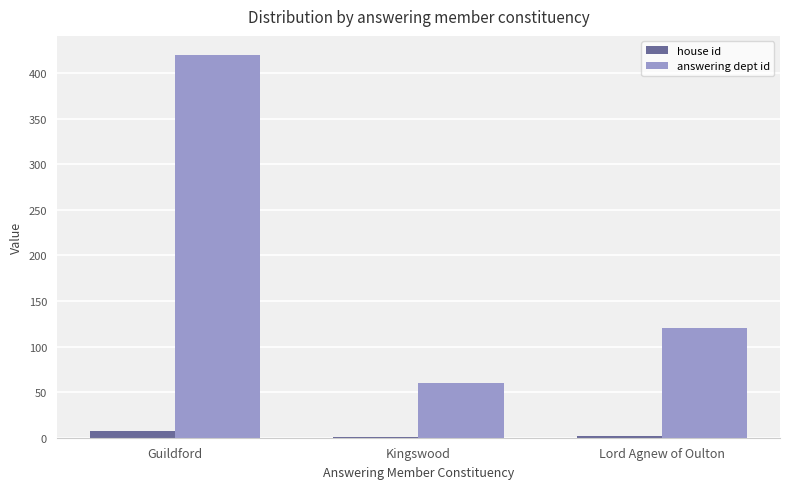

Which series has the largest total across all categories?

answering dept id